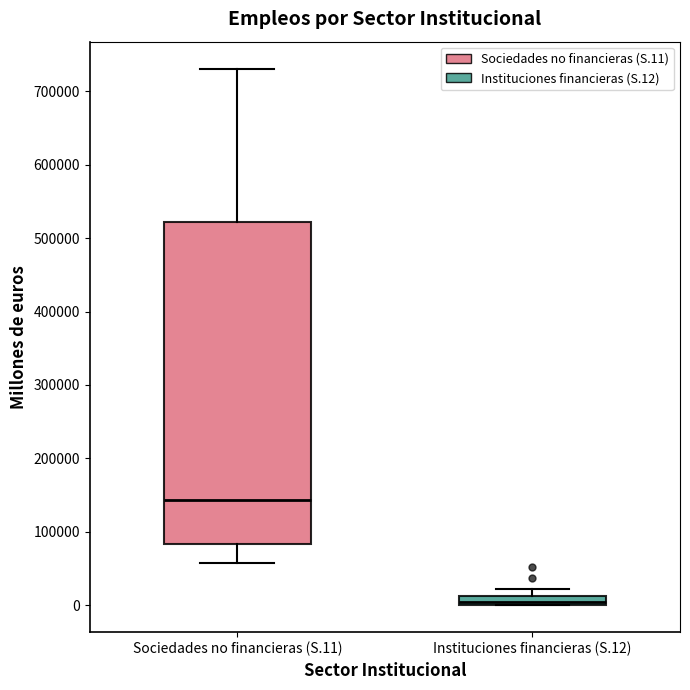

Where is the lower edge of the box for Instituciones financieras (S.12) on the y-axis? The values are not printed on the chart, so give them approximately, as read against the axis.

0